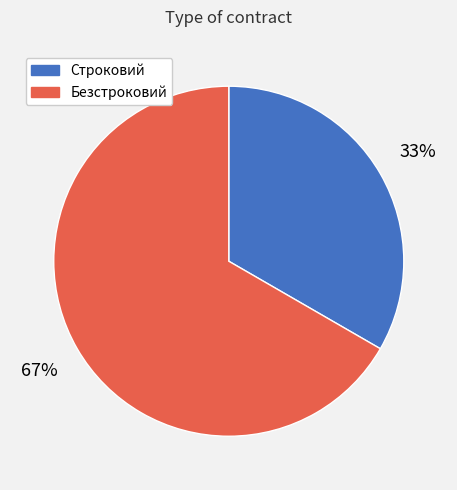

What percentage is the Строковий slice, to the nearest percent?

33%